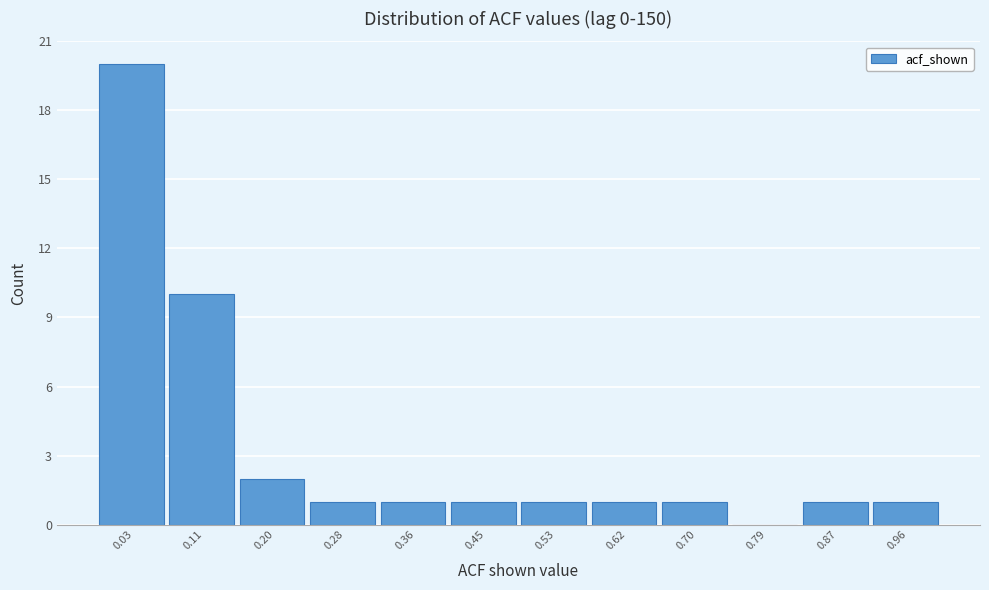

Reading left to right, transcribe this chart: for each bar, give the range it covers on the x-axis and its height. Neither the bar edges nor the heights are printed on the chart, so give them approximately, as read against the axes.

-0.02 to 0.07: 20
0.07 to 0.15: 10
0.15 to 0.24: 2
0.24 to 0.32: 1
0.32 to 0.41: 1
0.41 to 0.49: 1
0.49 to 0.58: 1
0.58 to 0.66: 1
0.66 to 0.75: 1
0.75 to 0.83: 0
0.83 to 0.92: 1
0.92 to 1.00: 1